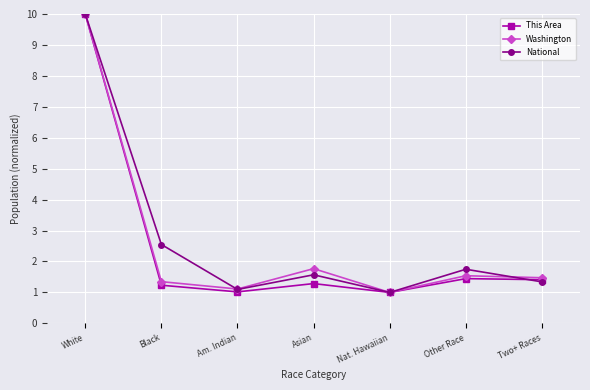

At which label is Washington closest to 5?

Asian